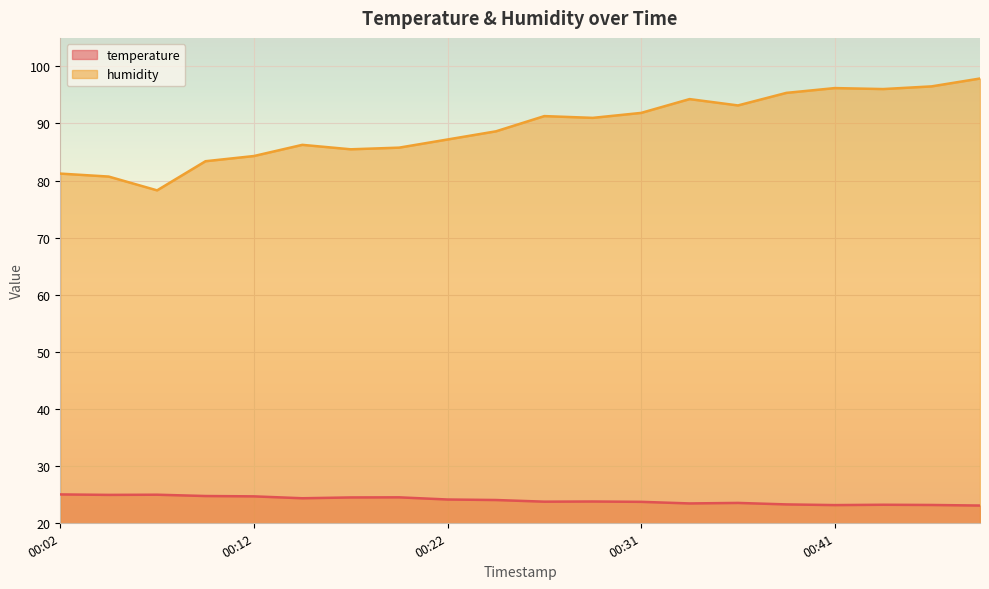

Which series has the largest total across all categories?

humidity